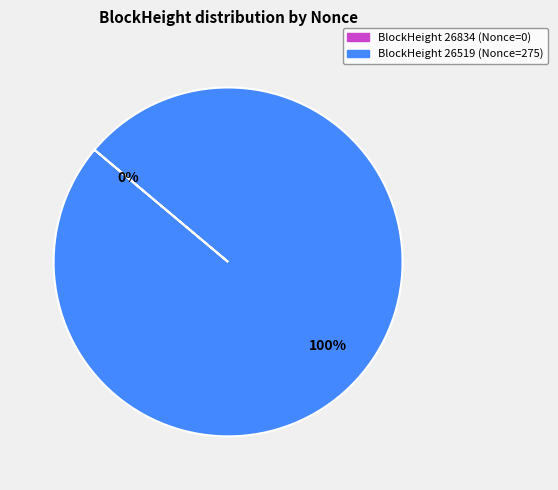

What portion of the pie excludes 26834?

100.0%